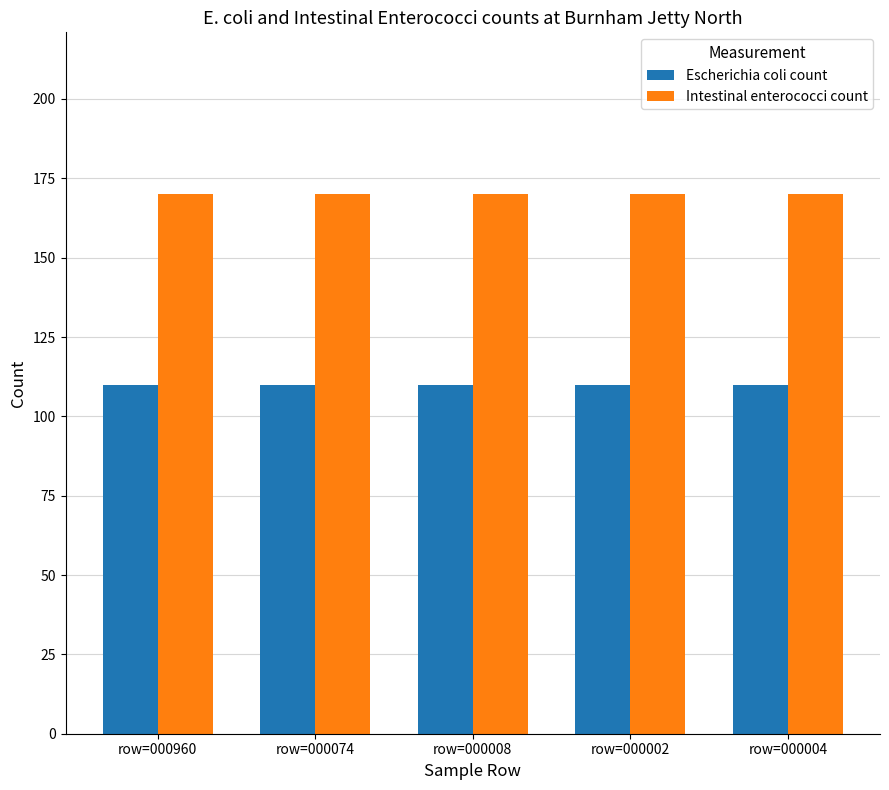

Is it true that Intestinal enterococci count equals 97 at row=000960?

False